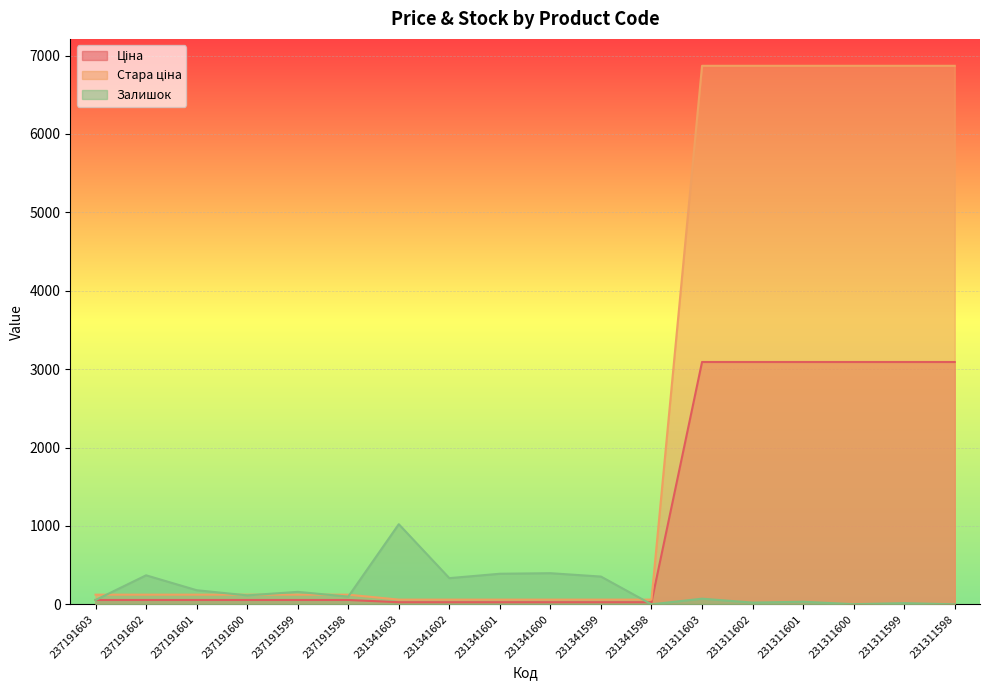

At how many categories does at least one series exceed 560?

7